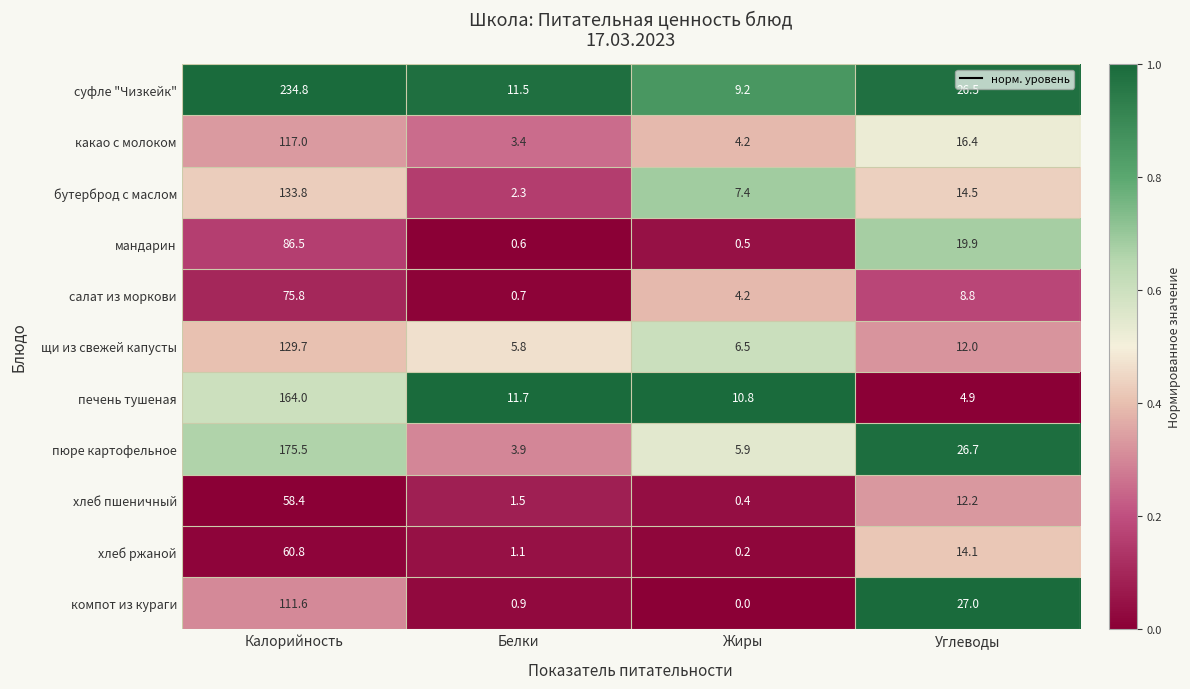

What is the maximum value shown in the chart?

234.8